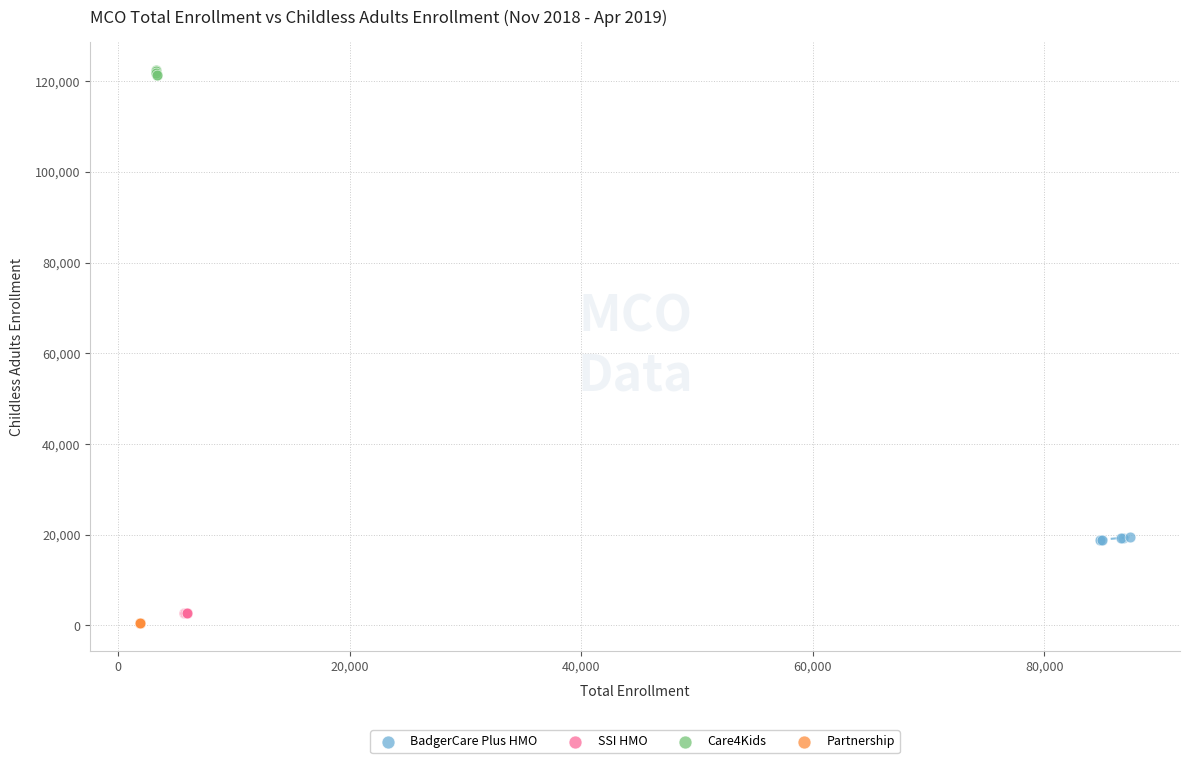

Which series reaches the maximum Y coordinate?

Care4Kids